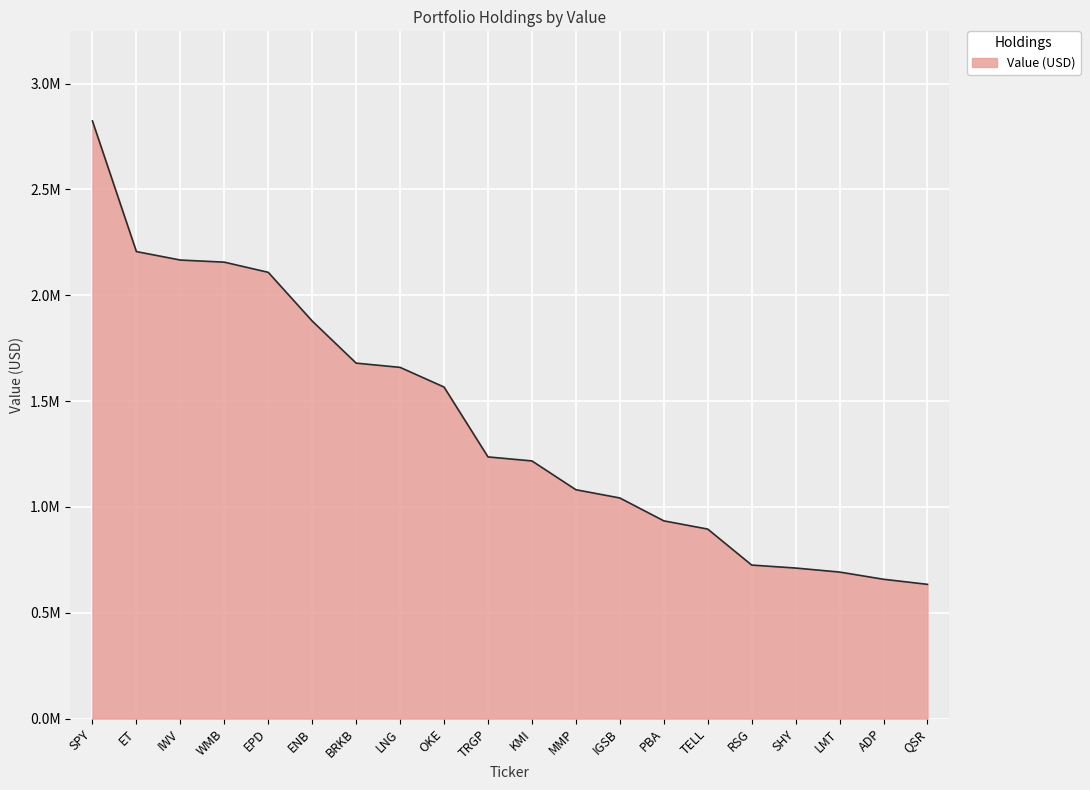

Rank the categories by value from lowest to highest.

QSR, ADP, LMT, SHY, RSG, TELL, PBA, IGSB, MMP, KMI, TRGP, OKE, LNG, BRKB, ENB, EPD, WMB, IWV, ET, SPY